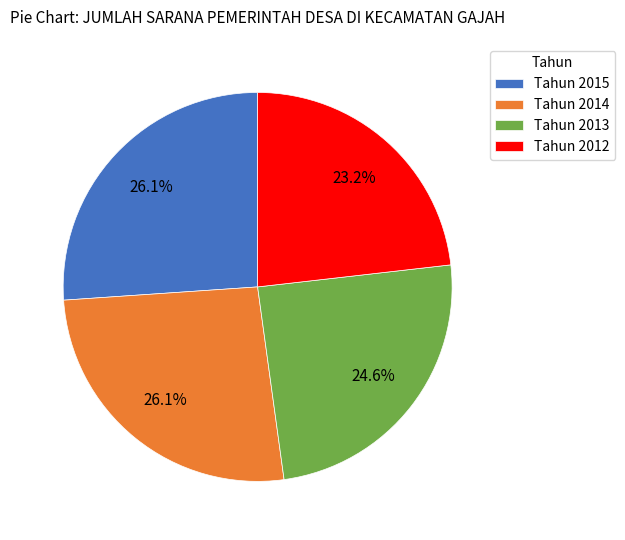

To the nearest percent, what is the difference between the largest and smallest slice percentages?

3%